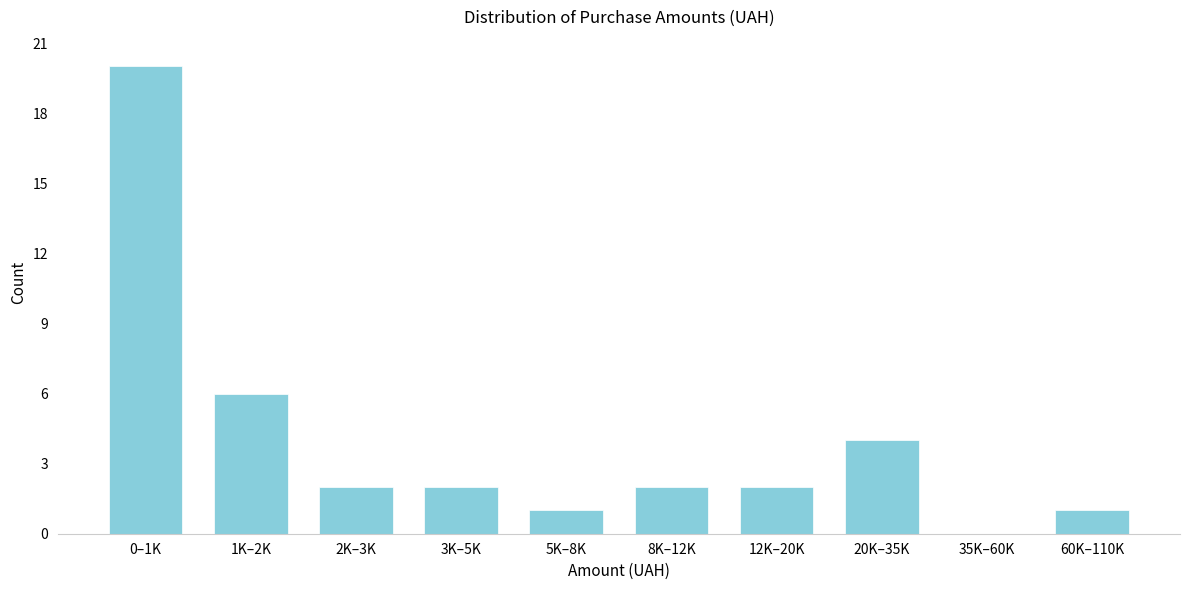

Reading left to right, what are all the values shown in this chart?

0–1K=20	1K–2K=6	2K–3K=2	3K–5K=2	5K–8K=1	8K–12K=2	12K–20K=2	20K–35K=4	35K–60K=0	60K–110K=1